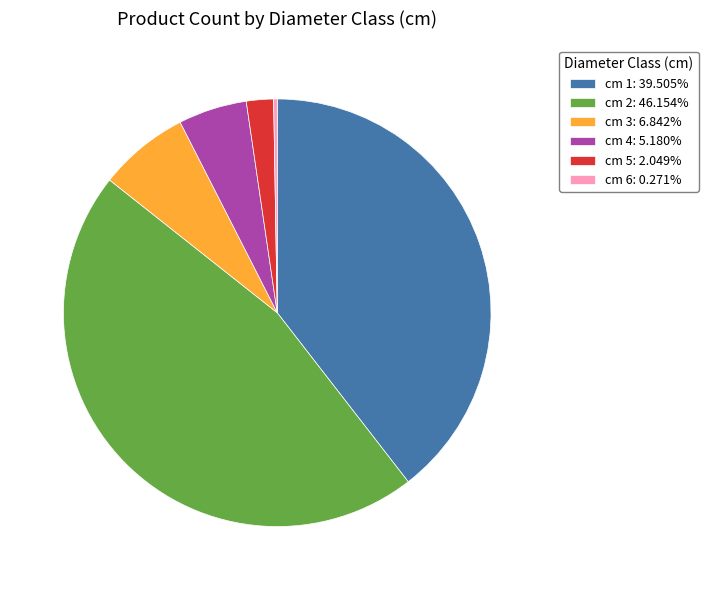

Is there a majority slice in this chart?

No